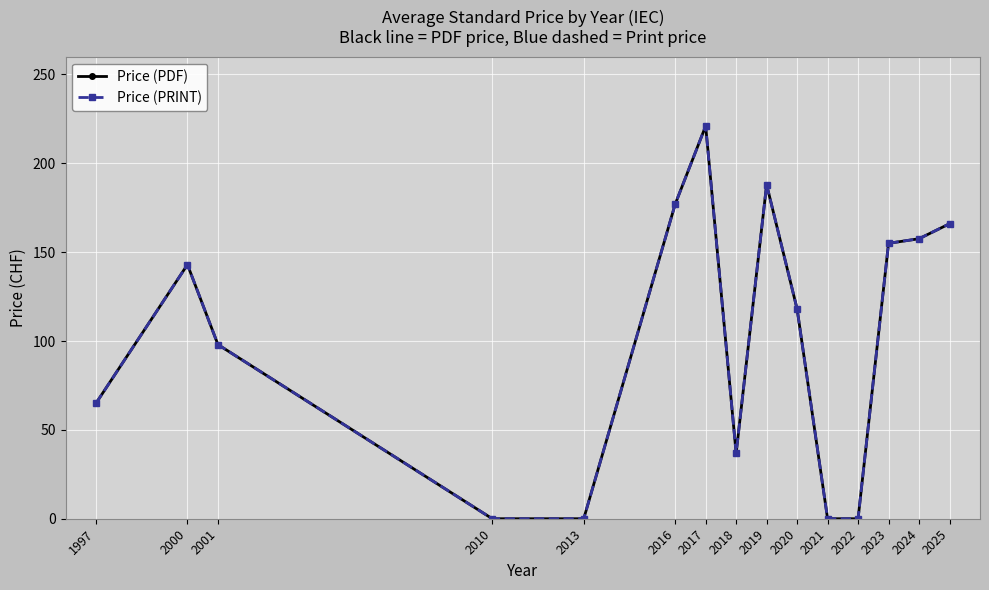

What is the difference between the maximum and minimum values in the Price (PDF) series?

221.0